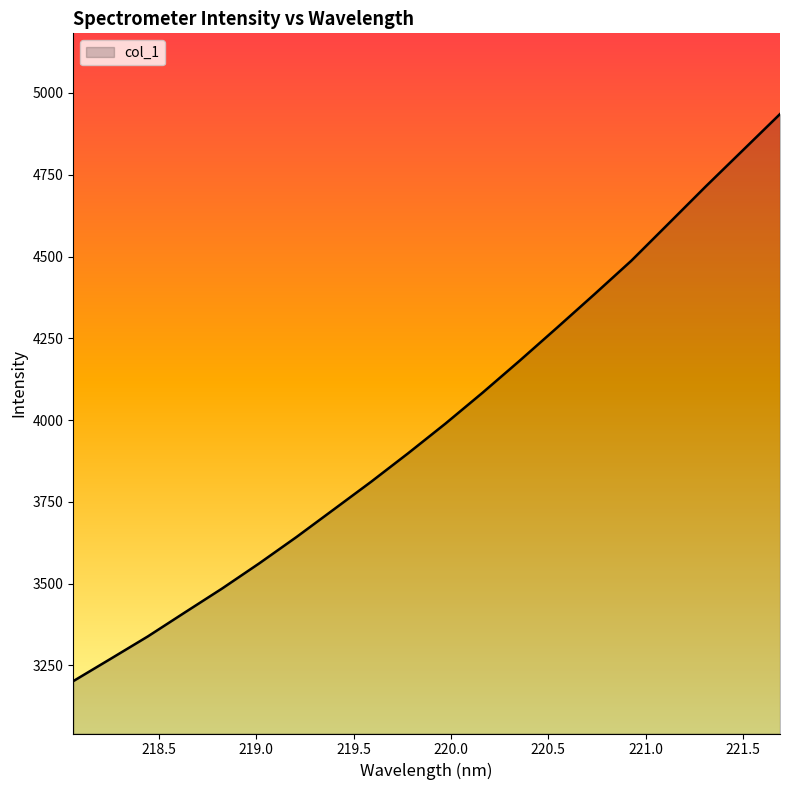

What is the difference between the maximum and minimum values?

1733.4